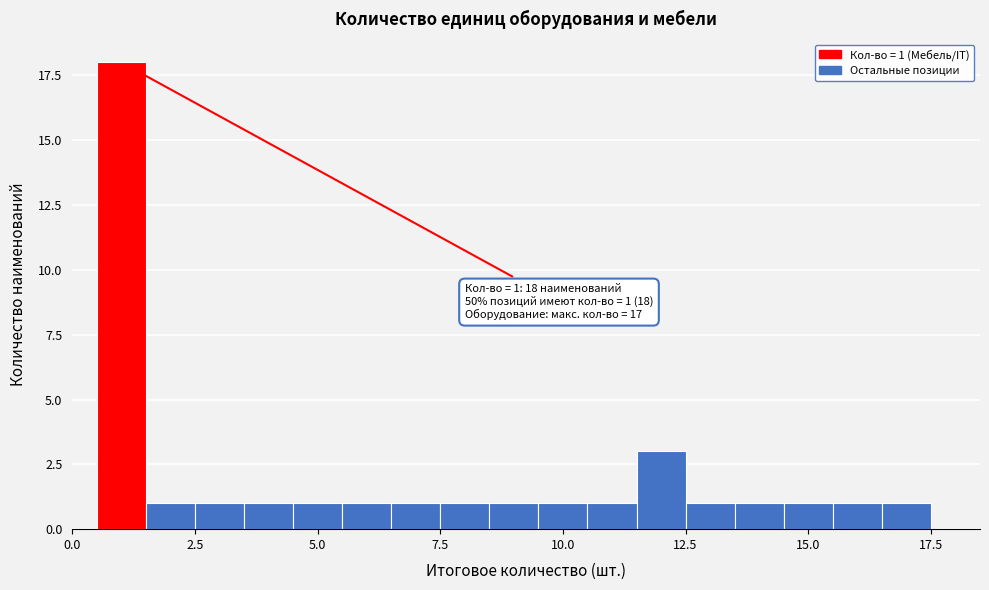

Around what value on the x-axis is the tallest bar? Give the approximate position of its centre, as read against the axis.

1.0